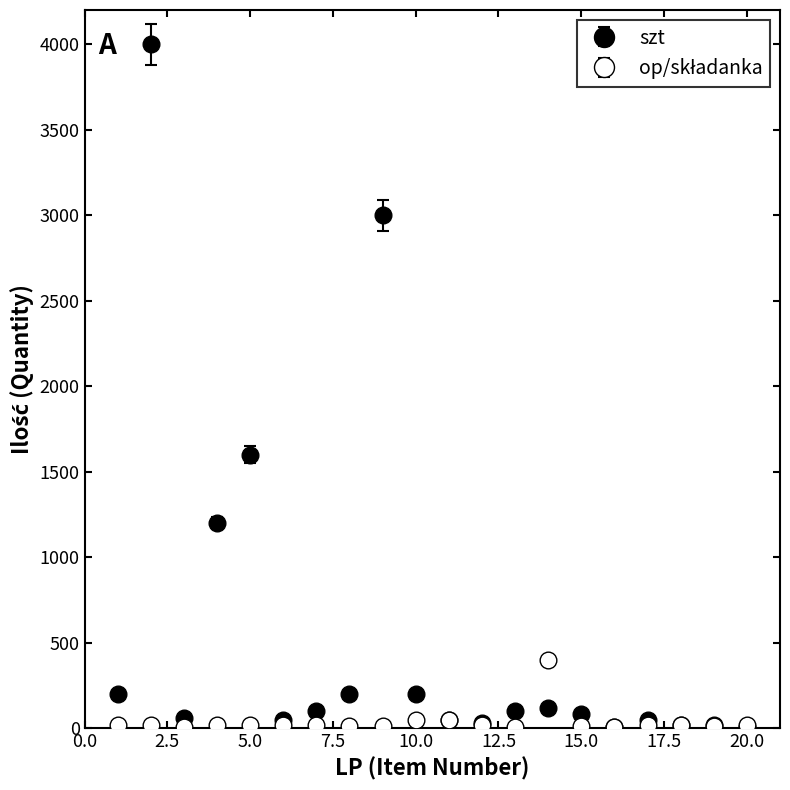

How many lines are shown in the chart?

2